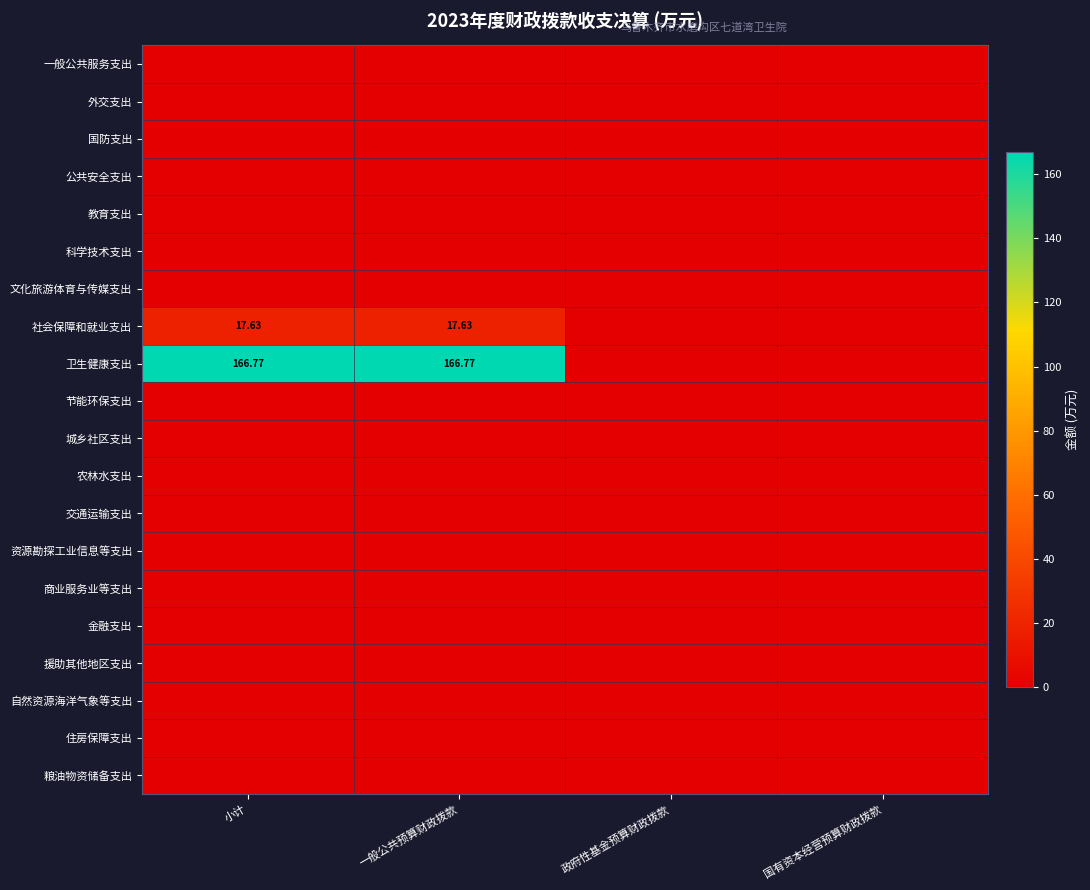

The value of 一般公共服务支出 at 政府性基金预算财政拨款 is 0.0. True or false?

True